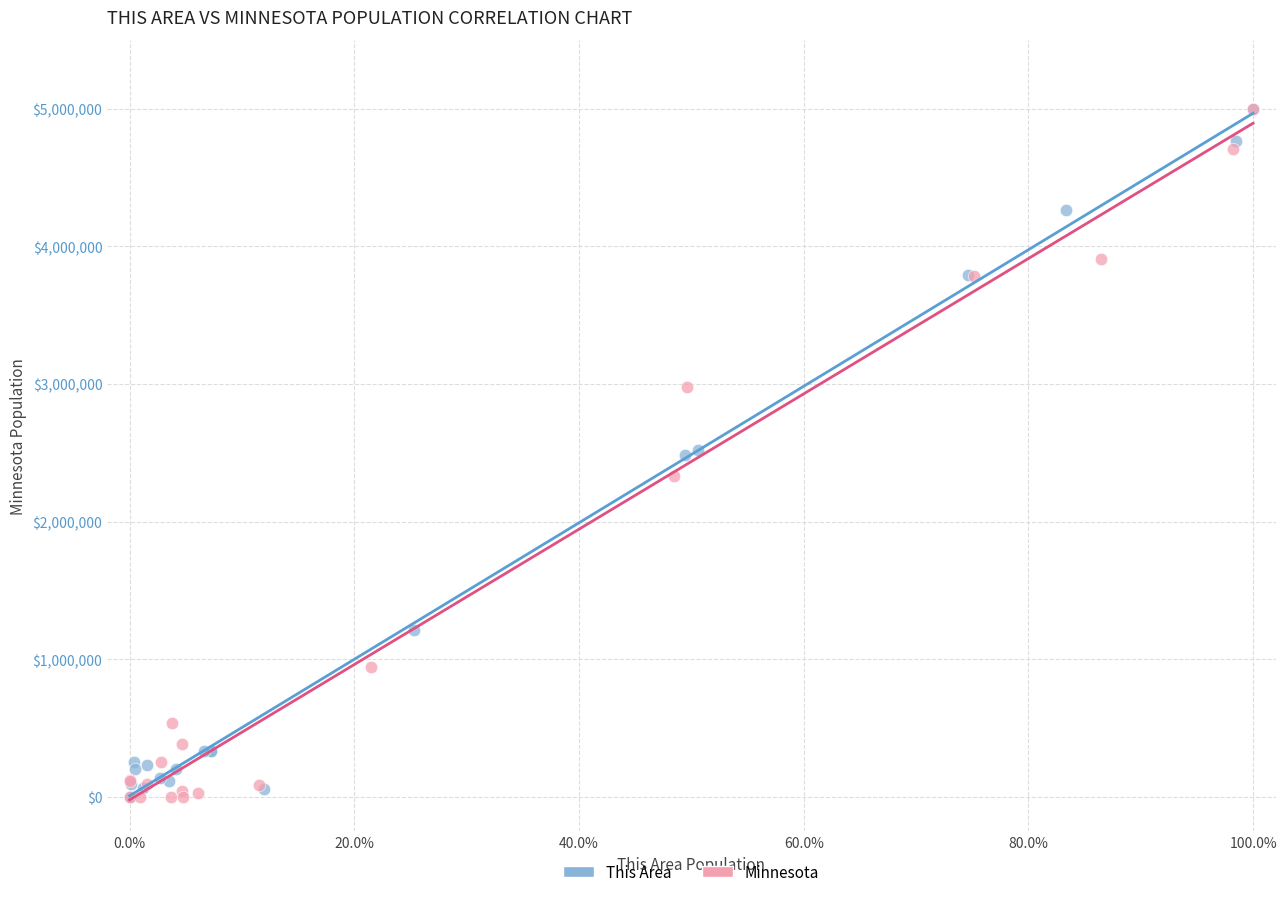

What are all the series names shown in the legend?

This Area, Minnesota